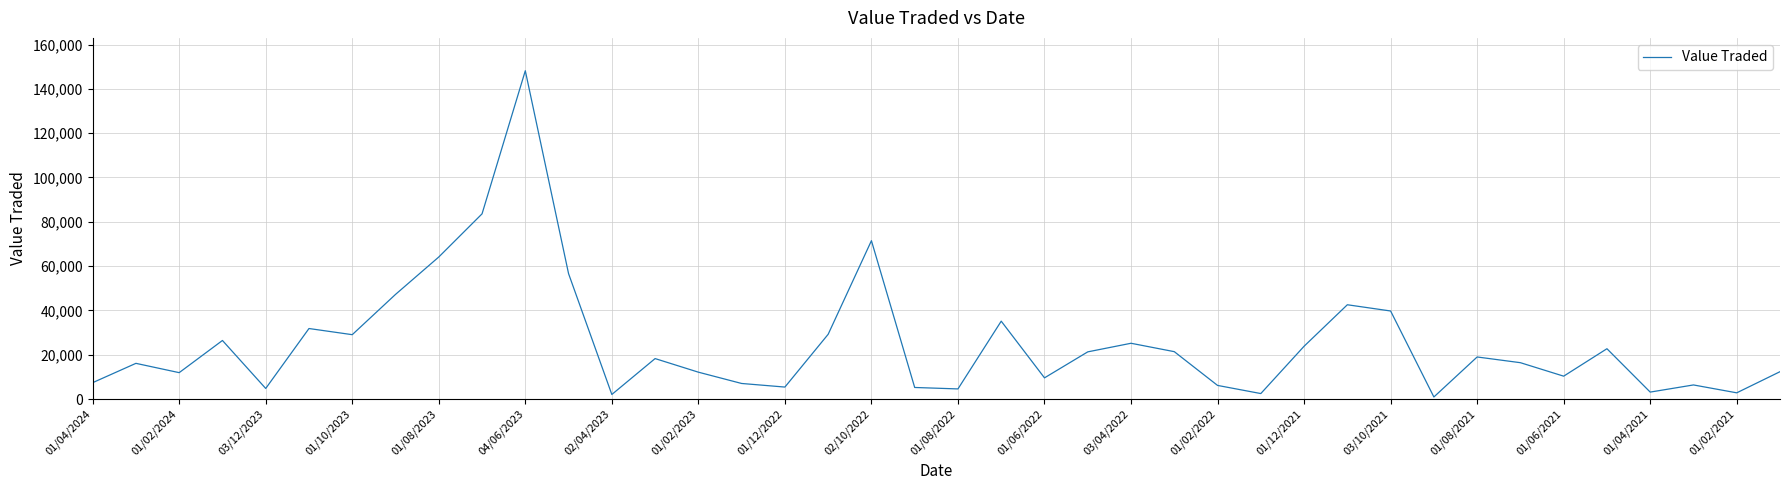

What is the difference between the second highest and second lowest values?

81503